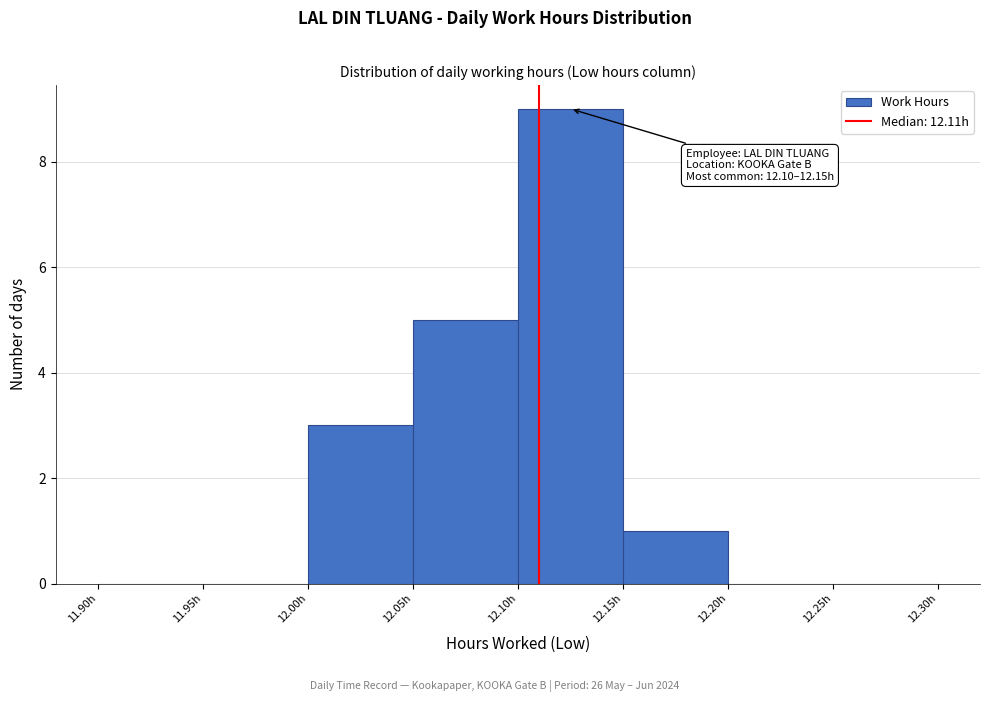

Which range on the x-axis has the tallest bar?

12.10 to 12.15